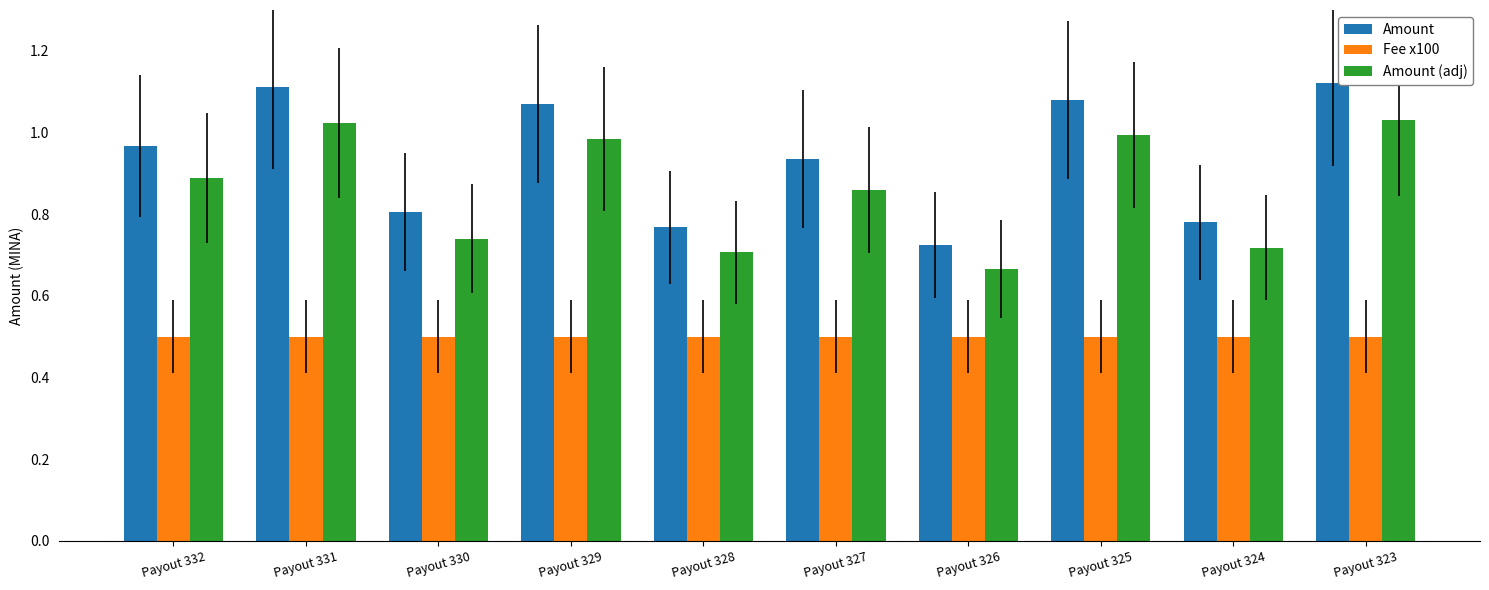

The Fee x100 series shows 0.8 at Payout 330. True or false?

False